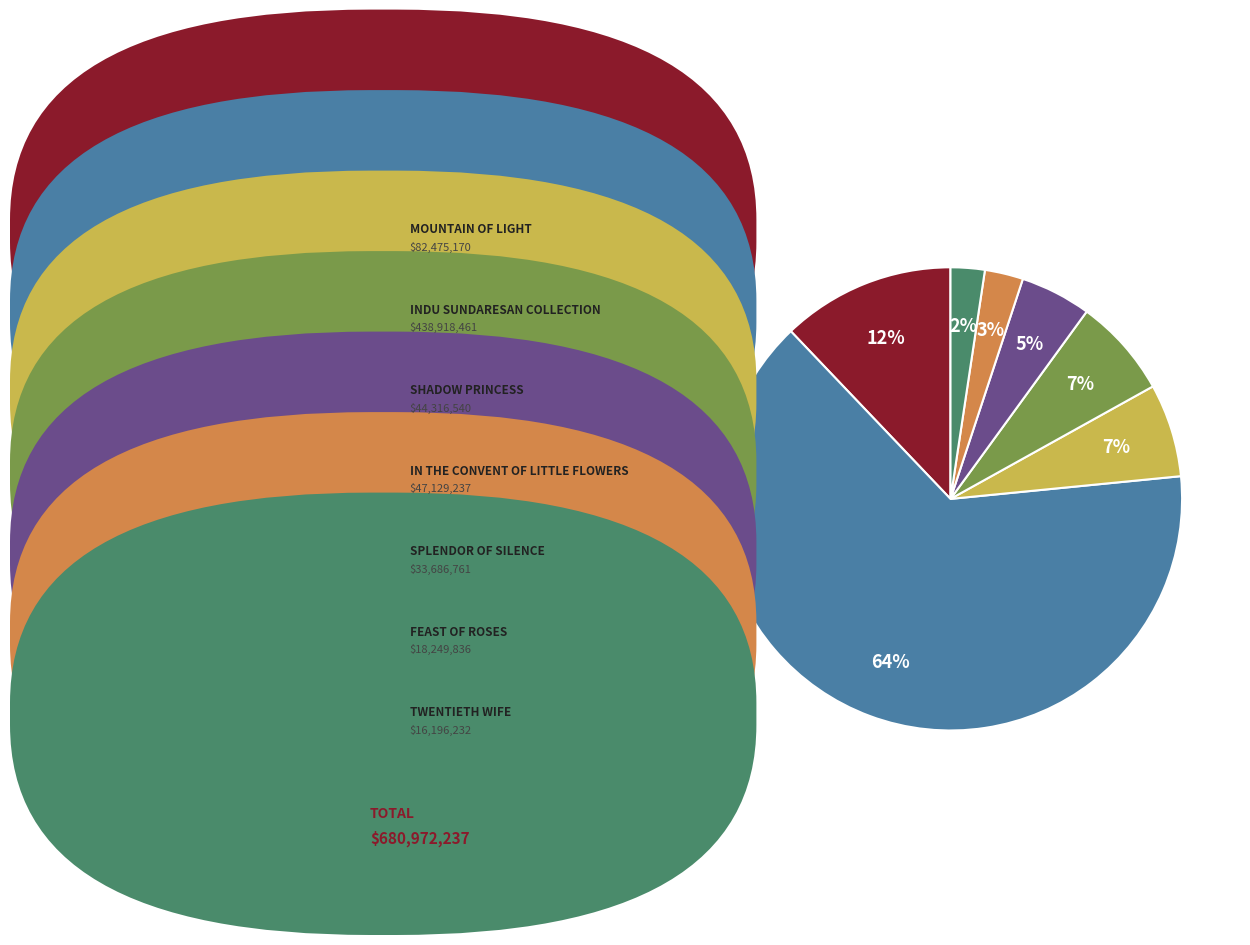

Is there any slice that represents more than half of the pie?

Yes